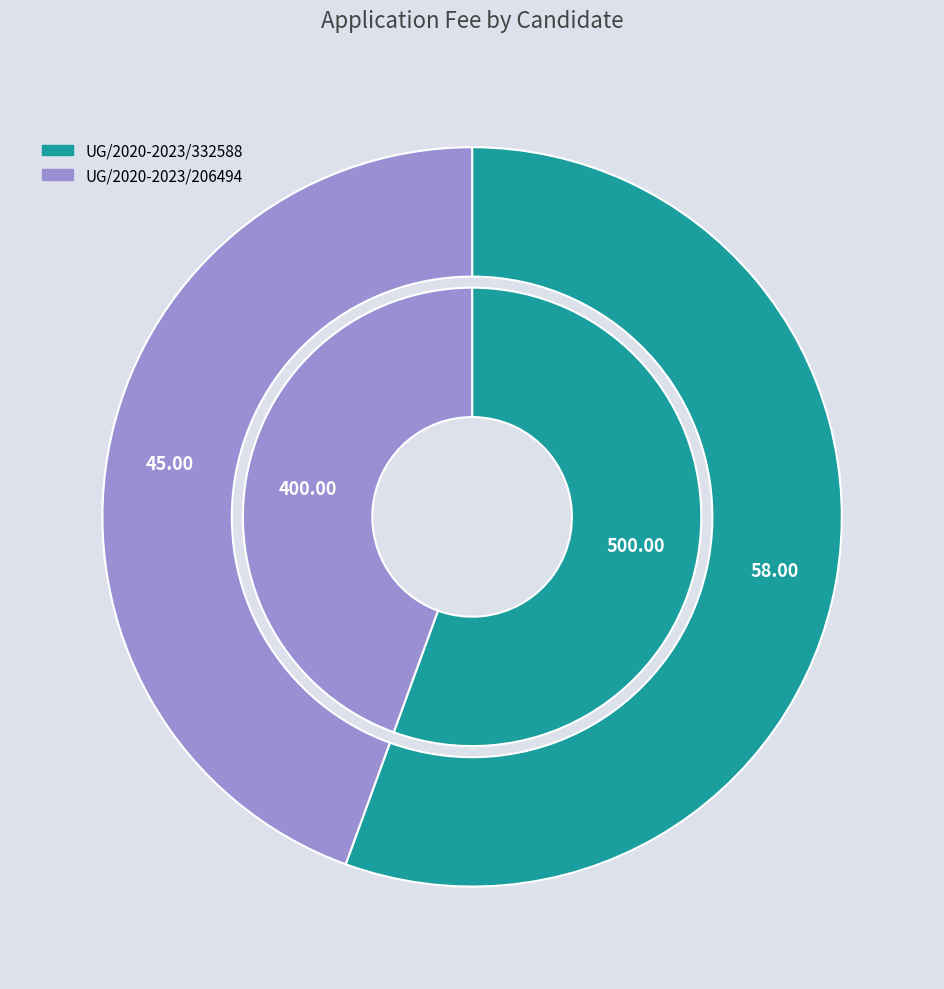

Is the sum of UG/2020-2023/206494 and UG/2020-2023/332588 greater than half?

Yes